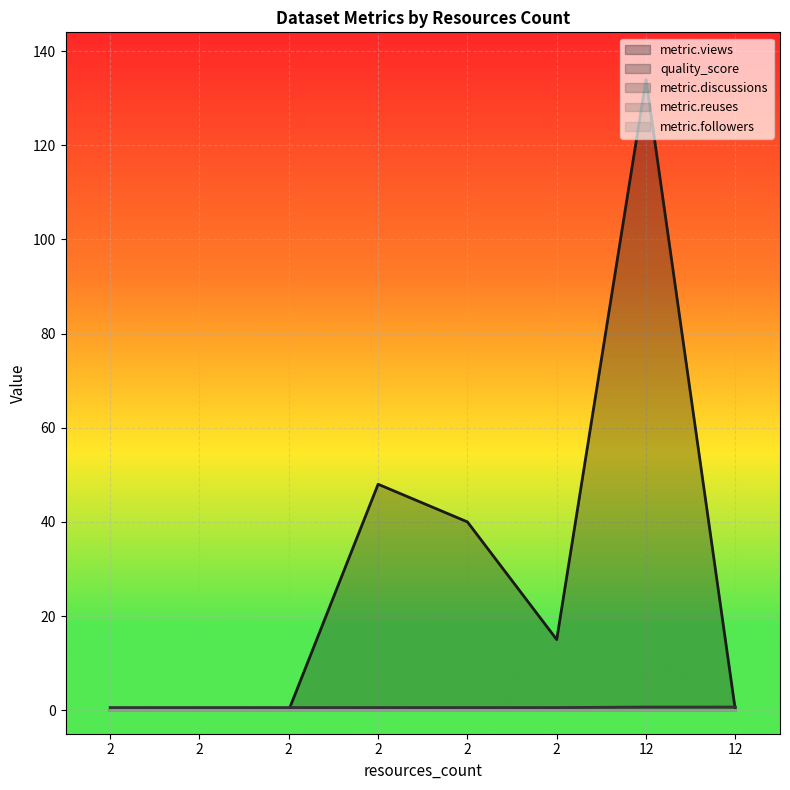

List the labels in order of metric.discussions value, largest first.

2, 2, 2, 2, 2, 2, 12, 12